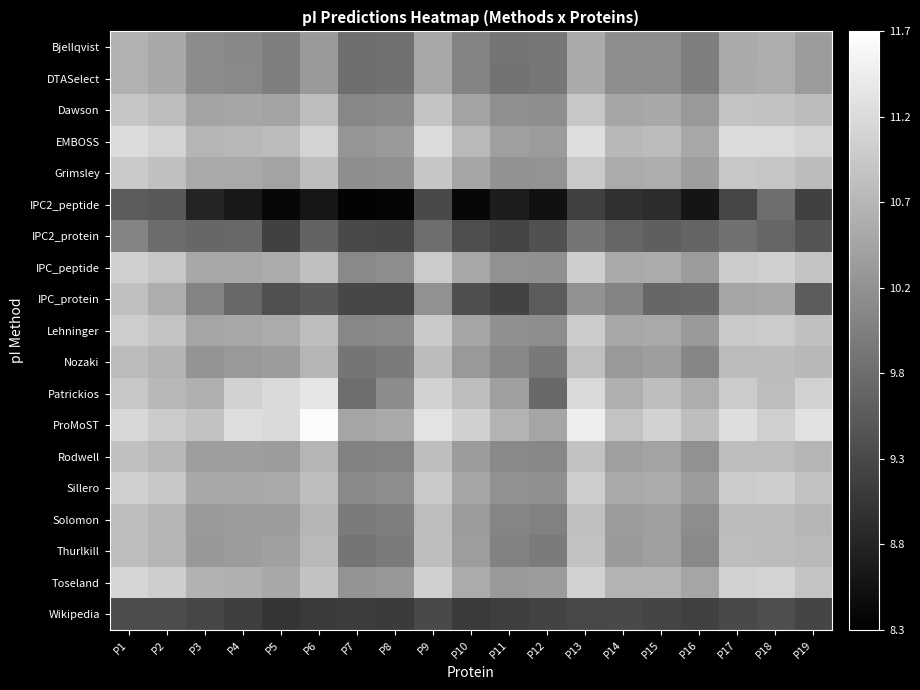

Which series has the largest total across all categories?

ProMoST